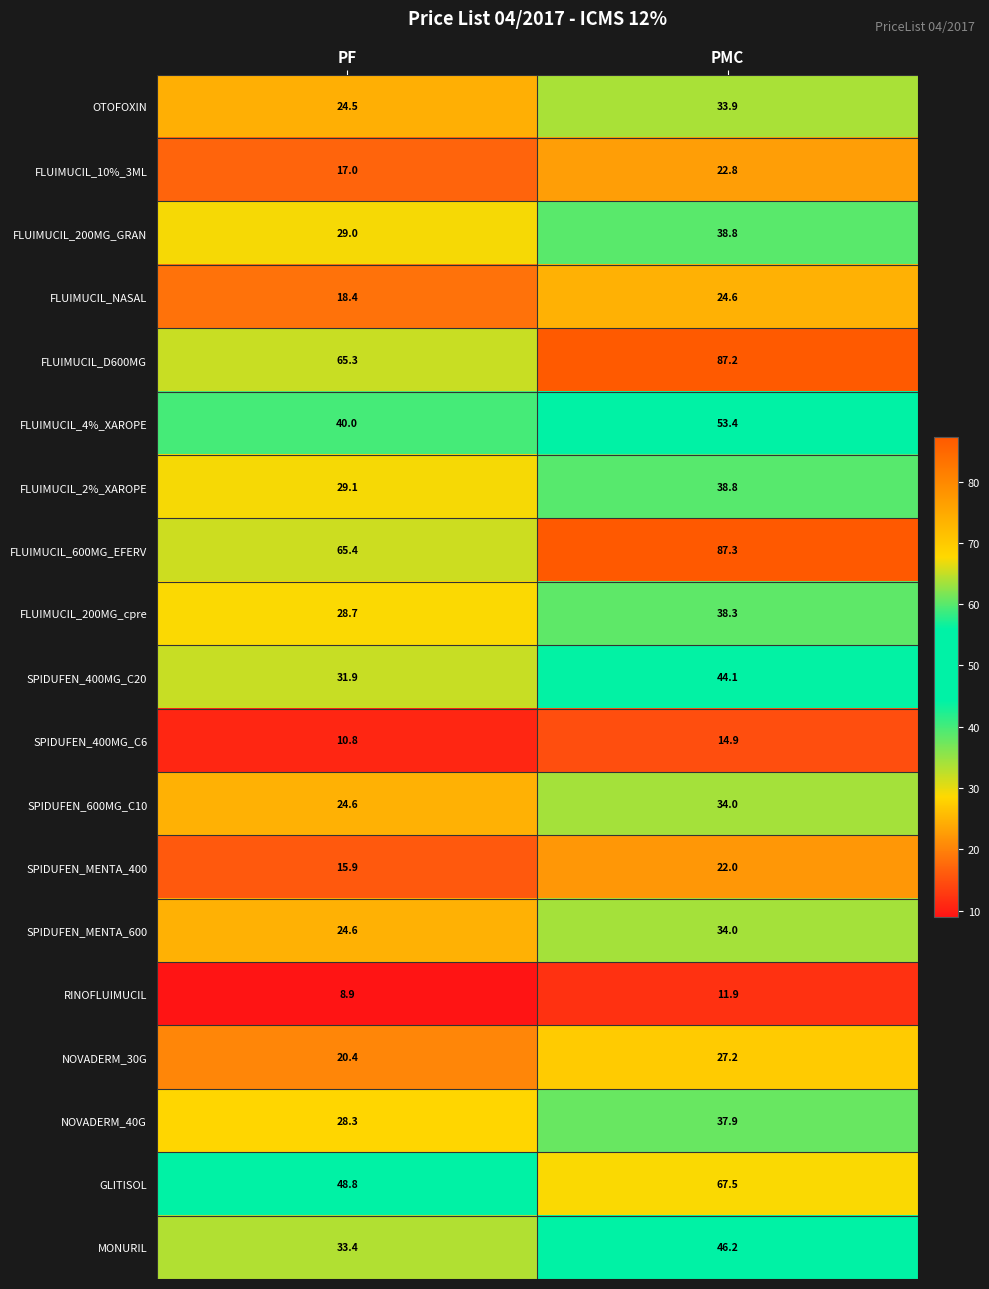

What is the spread (max minus min) of values at PF?

56.5